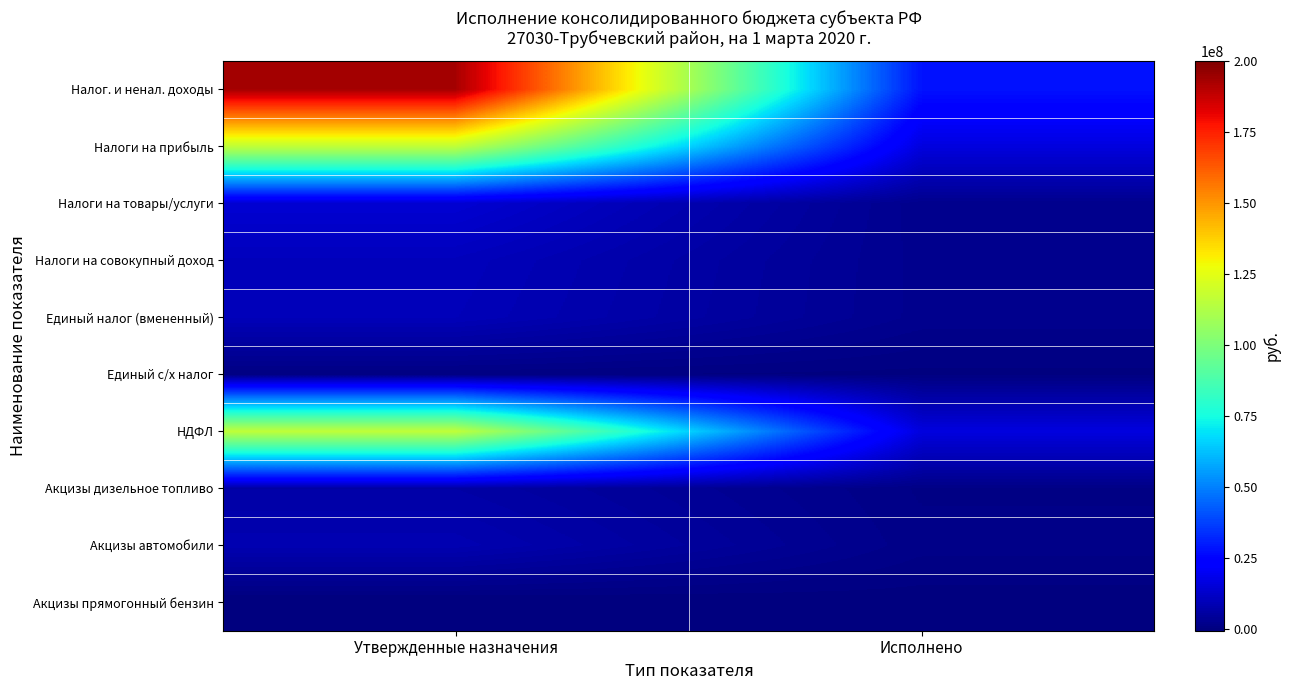

Rank the series by their maximum value, from lowest to highest.

Акцизы прямогонный бензин, Единый с/х налог, Акцизы дизельное топливо, Акцизы автомобили, Единый налог (вмененный), Налоги на совокупный доход, Налоги на товары/услуги, Налоги на прибыль, НДФЛ, Налог. и ненал. доходы